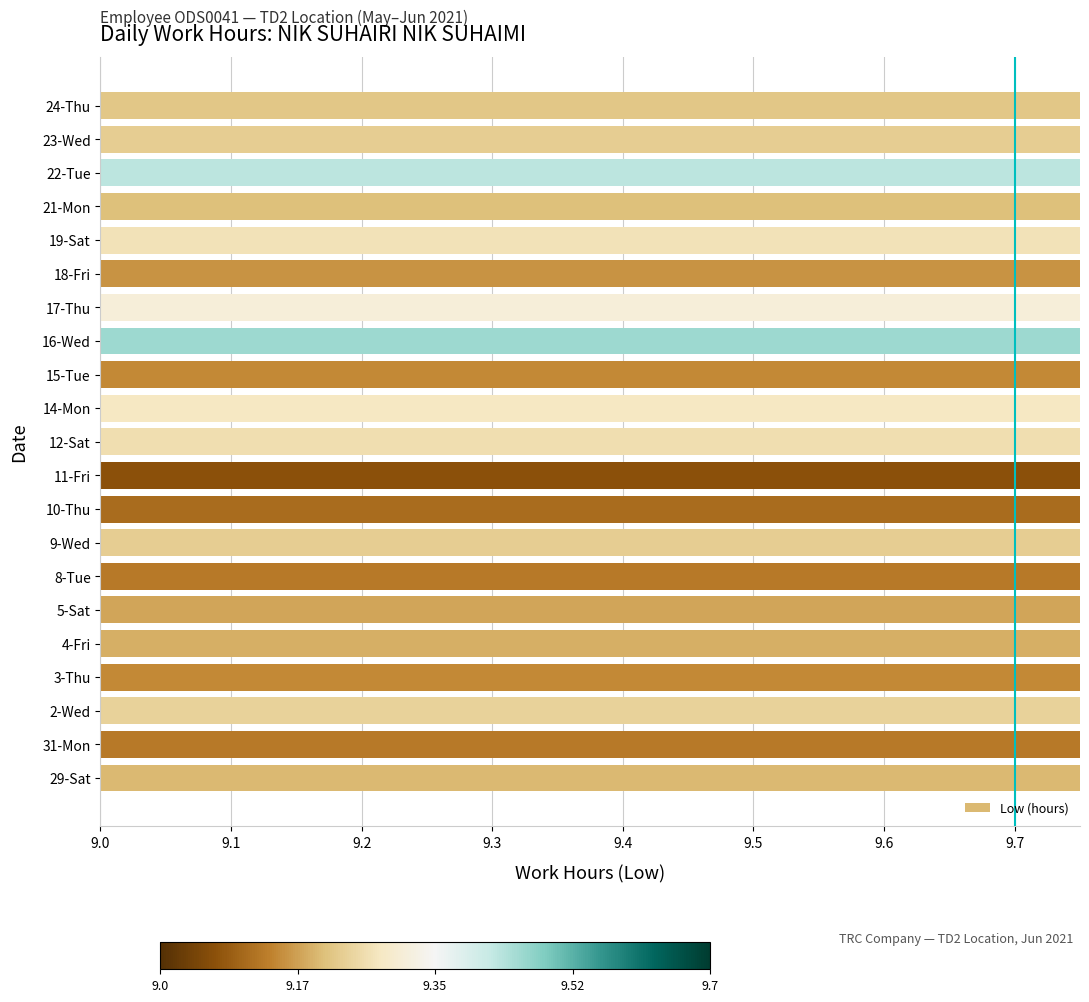

The chart shows a value of 5.5 at 4-Fri. True or false?

False